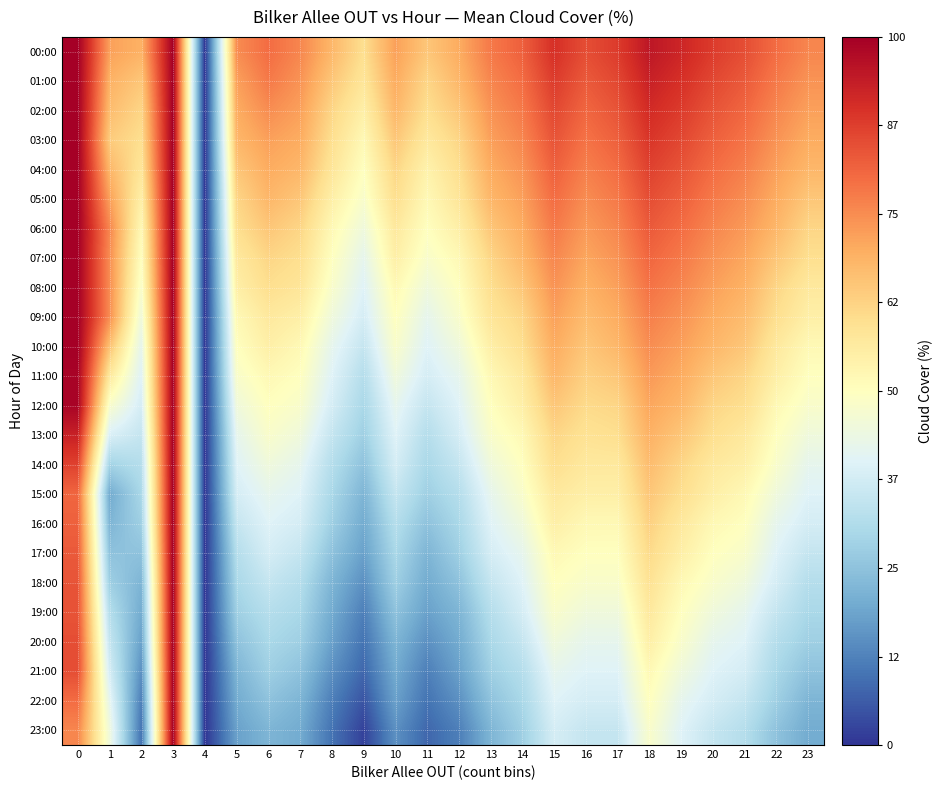

What is the total value across all series at 11?

868